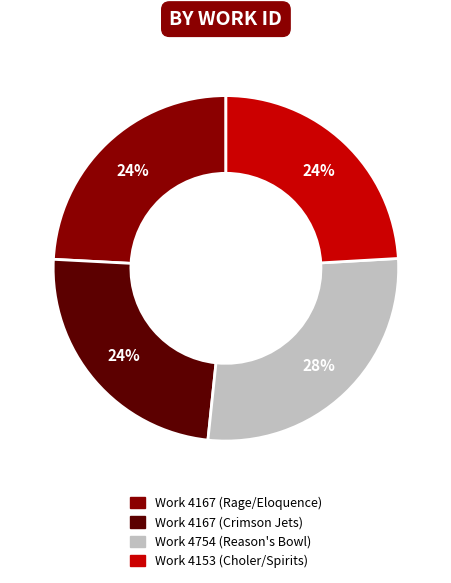

Do Work 4167 (Rage/Eloquence) and Work 4153 (Choler/Spirits) together represent more than half of the pie?

No